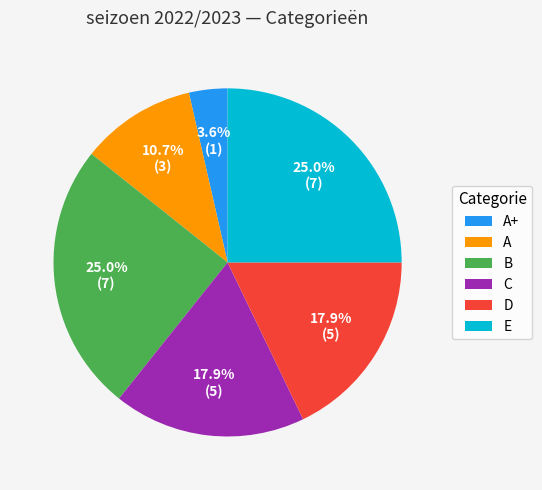

Is the sum of C and D greater than half?

No